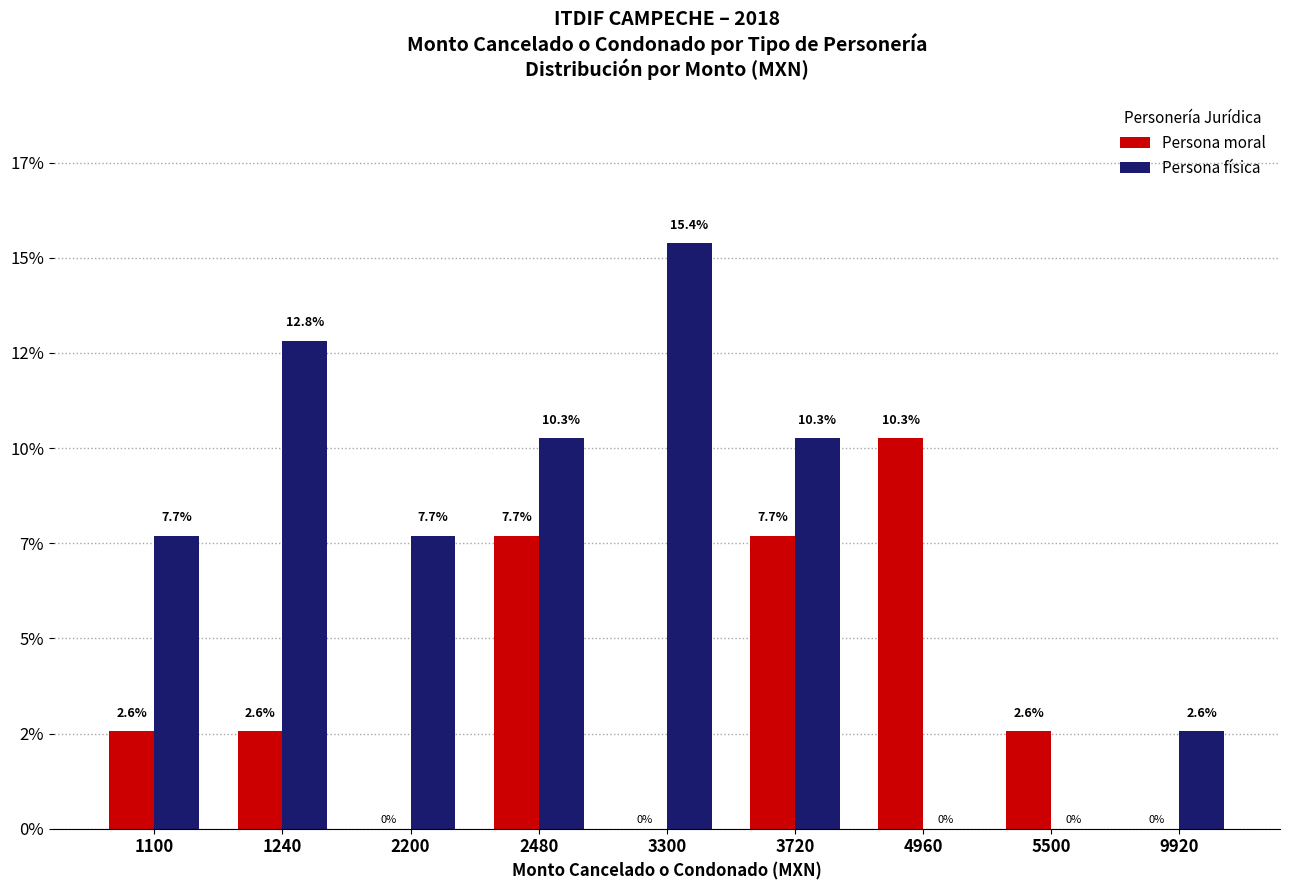

What is the value of the Persona moral bar at the 6th from the left?

7.7